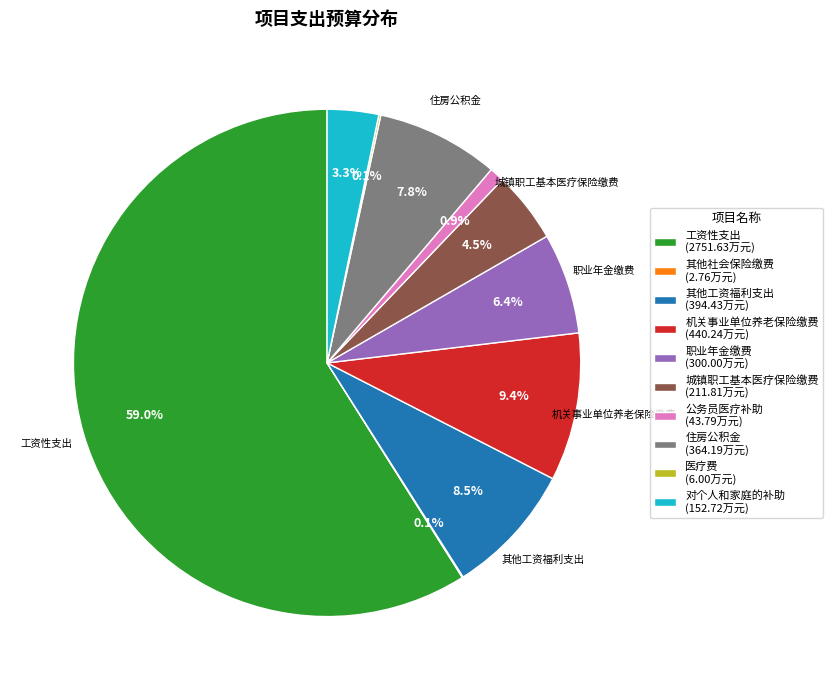

Between 工资性支出 (2751.63万元) and 住房公积金 (364.19万元), which is larger?

工资性支出 (2751.63万元)